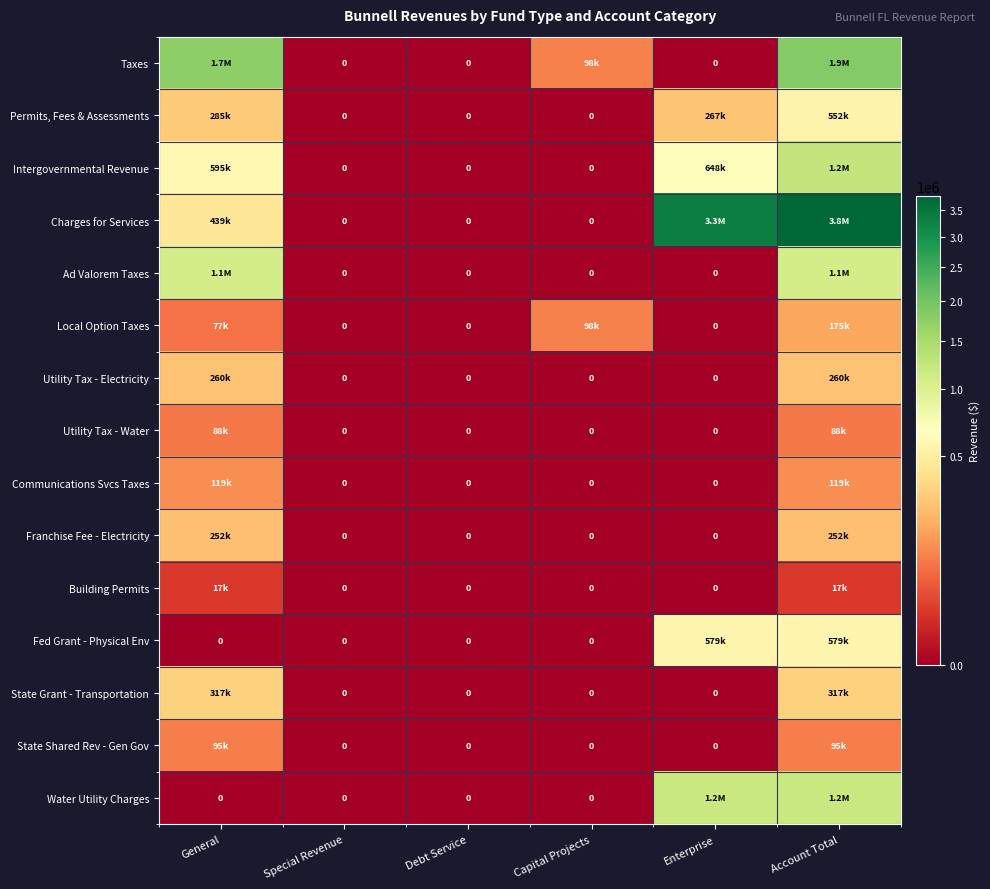

The value of State Grant - Transportation at Capital Projects is 0. True or false?

True